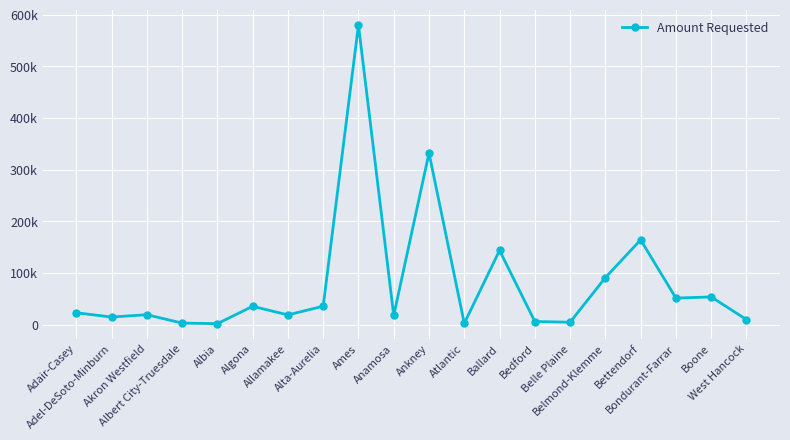

Is this an area chart (filled region under the line)?

No